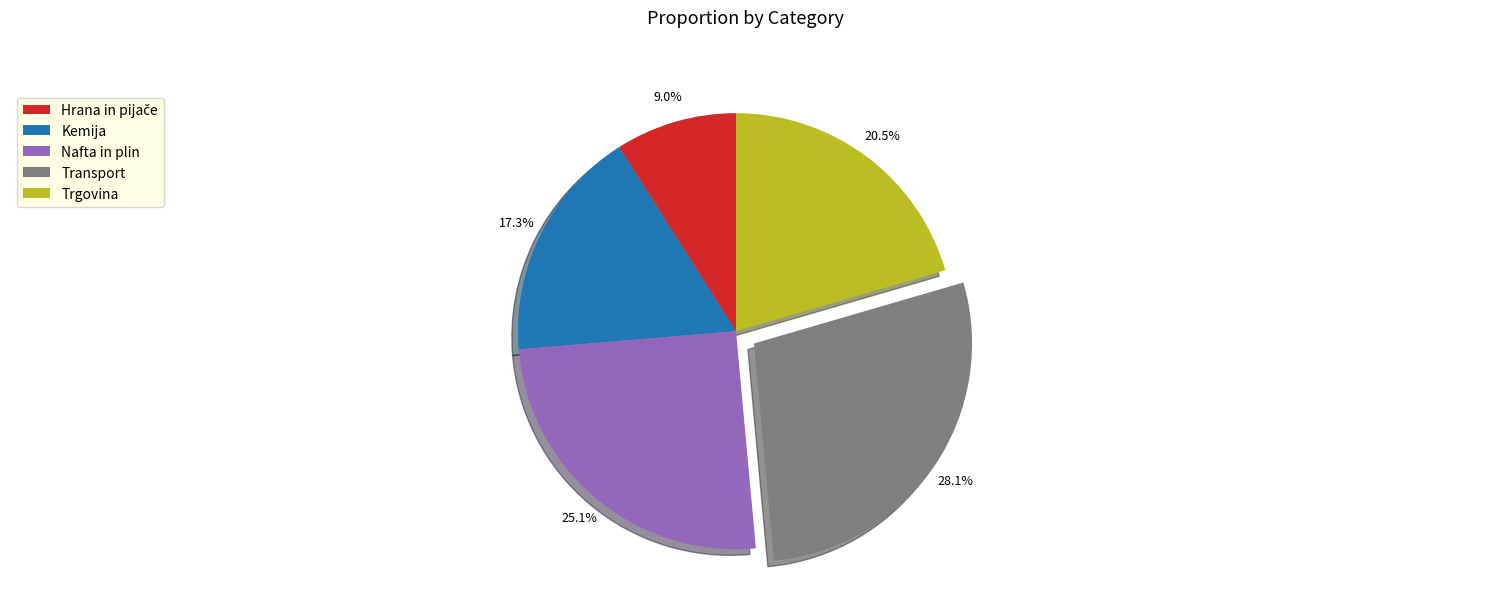

Is there a majority slice in this chart?

No